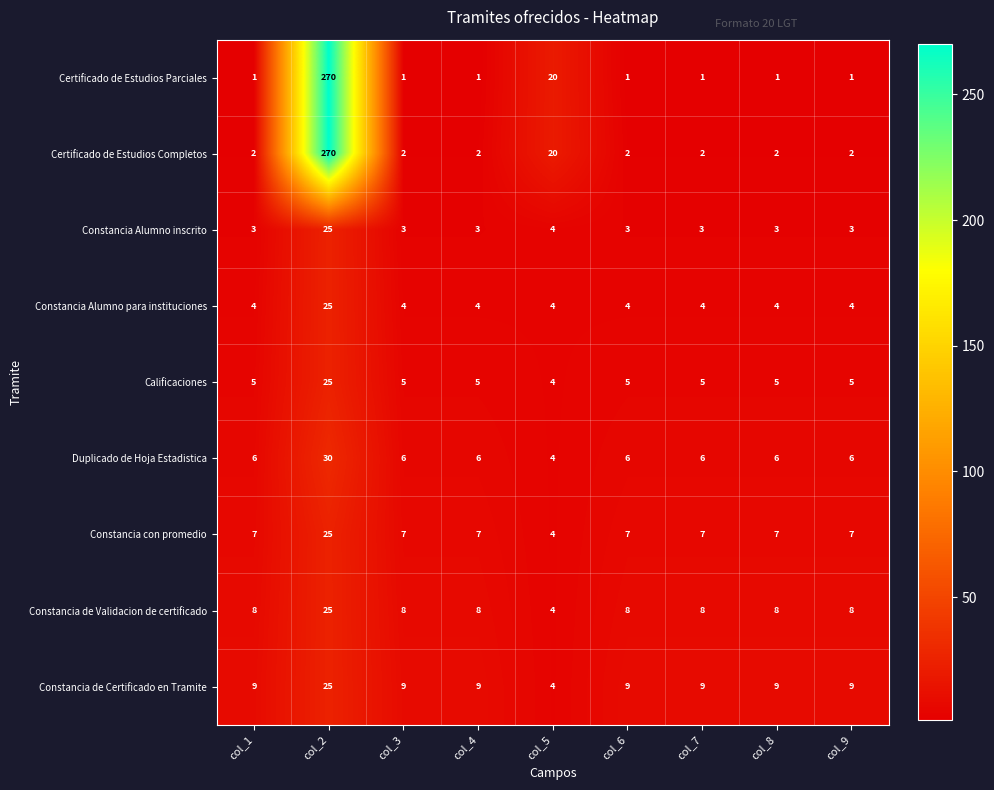

What is the minimum value shown in the chart?

1